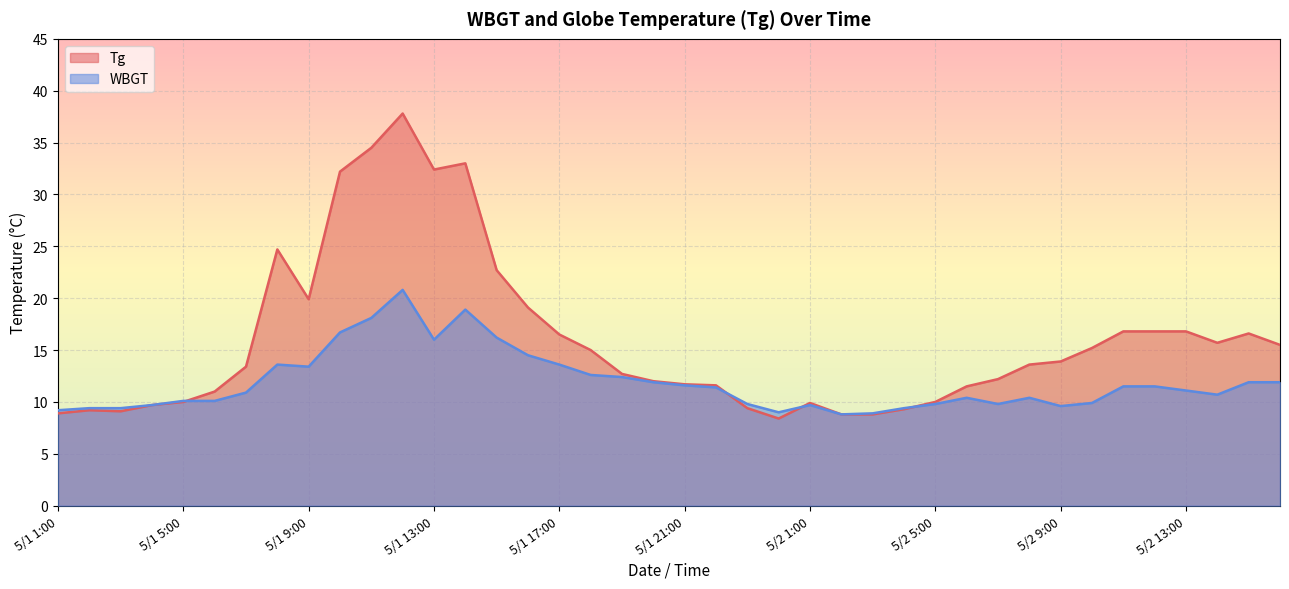

Where is the first local minimum for Tg?

5/1 3:00